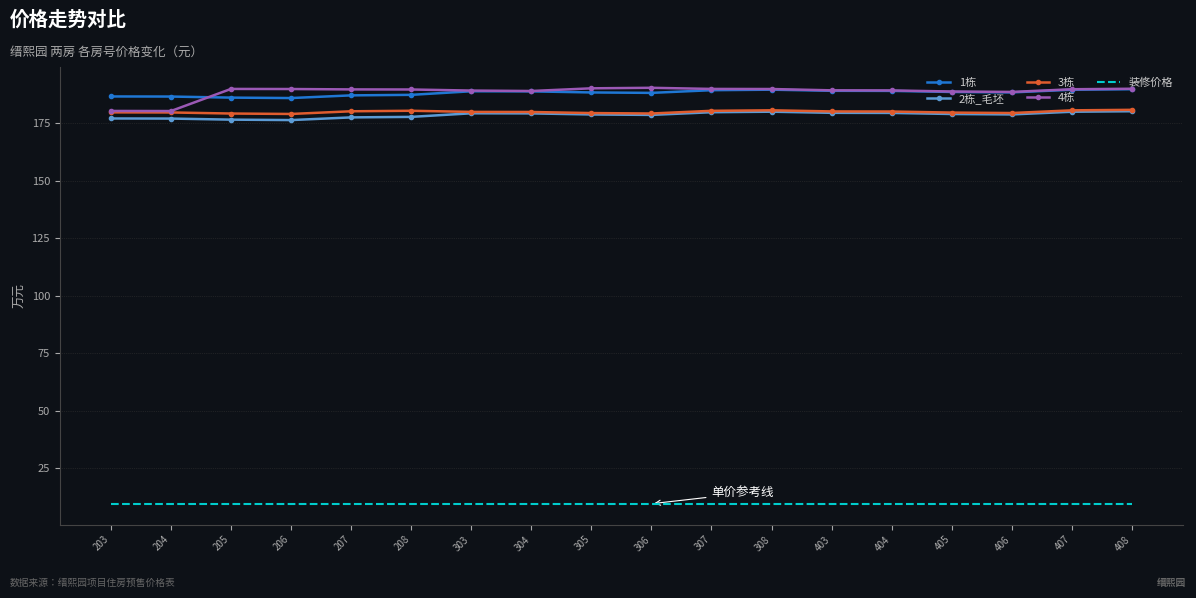

What is the spread (max minus min) of values at 206?

180.2